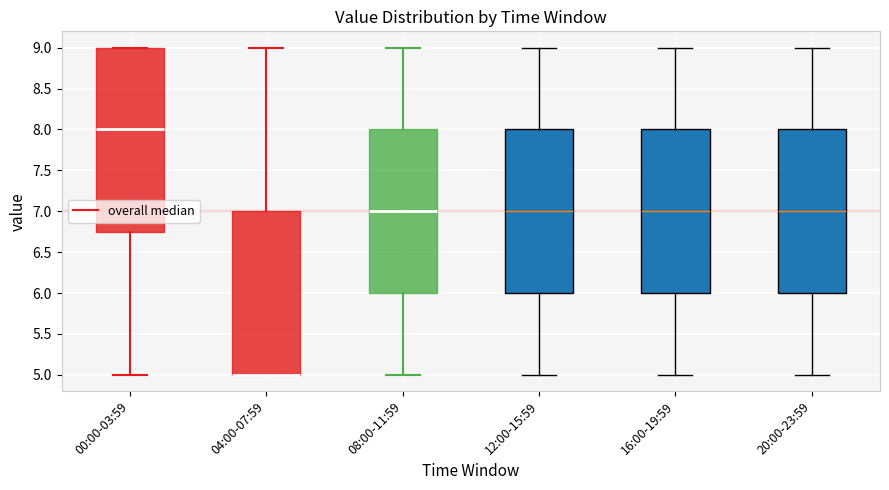

Reading left to right, read every box against the y-axis: the position of its median line, the range the box covers, and the ends of its whiskers. The values are not printed on the chart, so give them approximately, as read against the axis.

00:00-03:59: median 8.00, box 6.75 to 9.00, whiskers 5.00 to 9.00
04:00-07:59: median 5.00 (drawn on the box's lower edge), box 5.00 to 7.00, whiskers 5.00 to 9.00
08:00-11:59: median 7.00, box 6.00 to 8.00, whiskers 5.00 to 9.00
12:00-15:59: median 7.00, box 6.00 to 8.00, whiskers 5.00 to 9.00
16:00-19:59: median 7.00, box 6.00 to 8.00, whiskers 5.00 to 9.00
20:00-23:59: median 7.00, box 6.00 to 8.00, whiskers 5.00 to 9.00